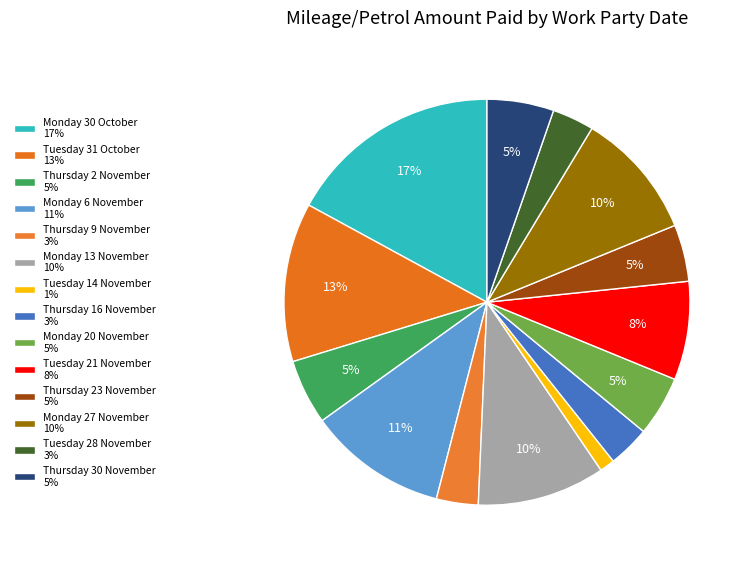

What percentage is the Thursday 2 November slice, to the nearest percent?

5%